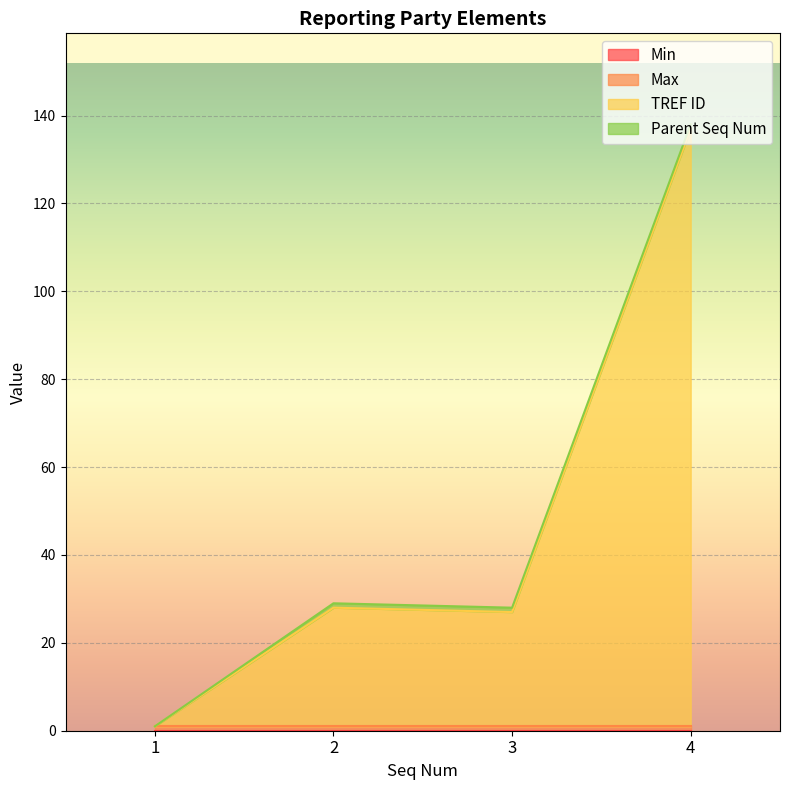

What is the difference between the TREF ID values at 4 and 2?

109